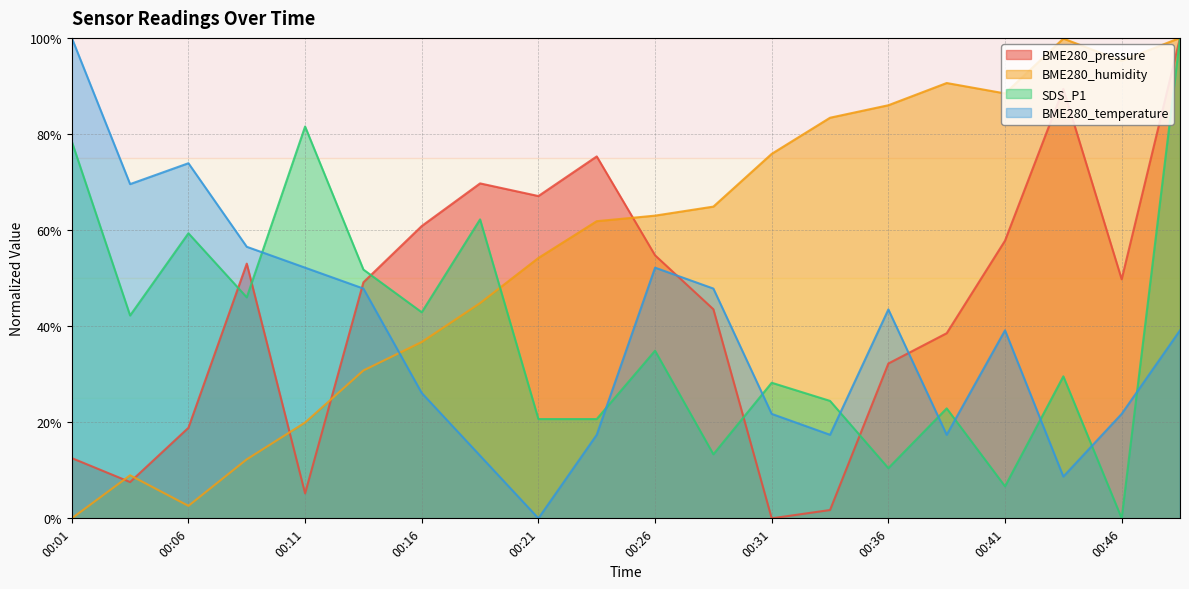

How many values in the BME280_pressure series exceed 49?

11